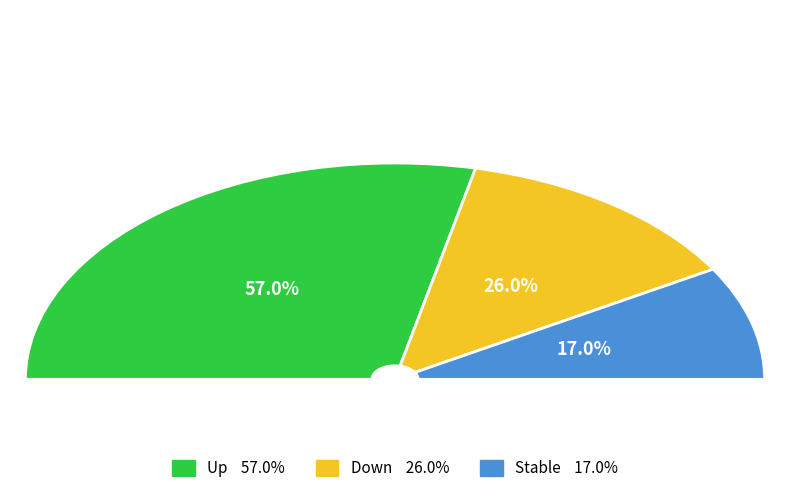

Does - represent more than half of the total?

No